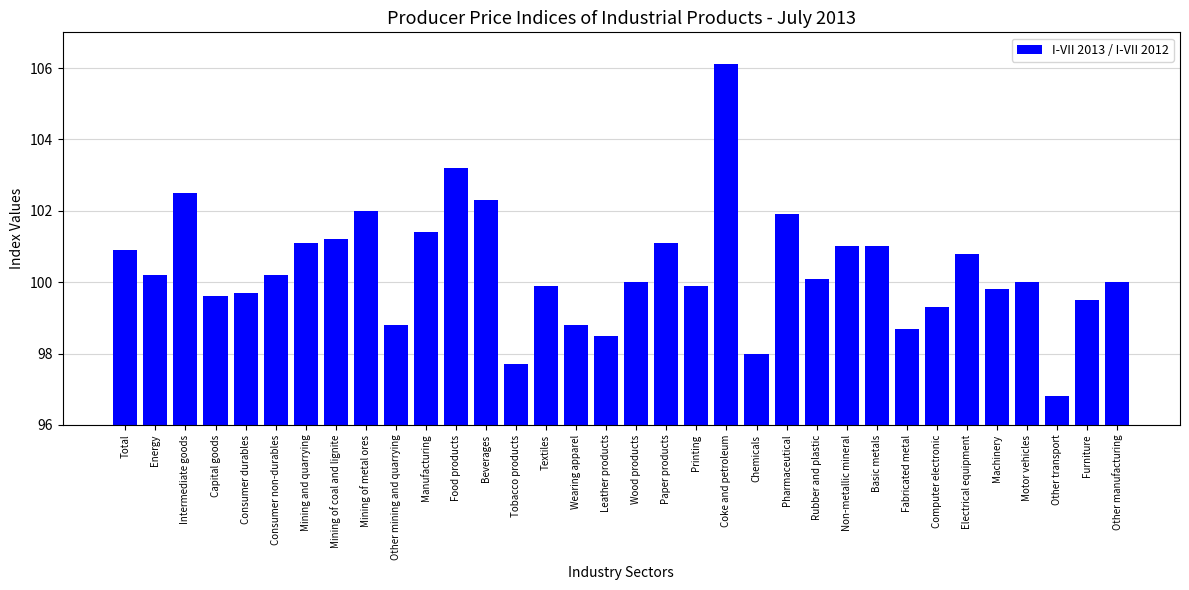

True or false: the data shows 26.6 at Motor vehicles.

False